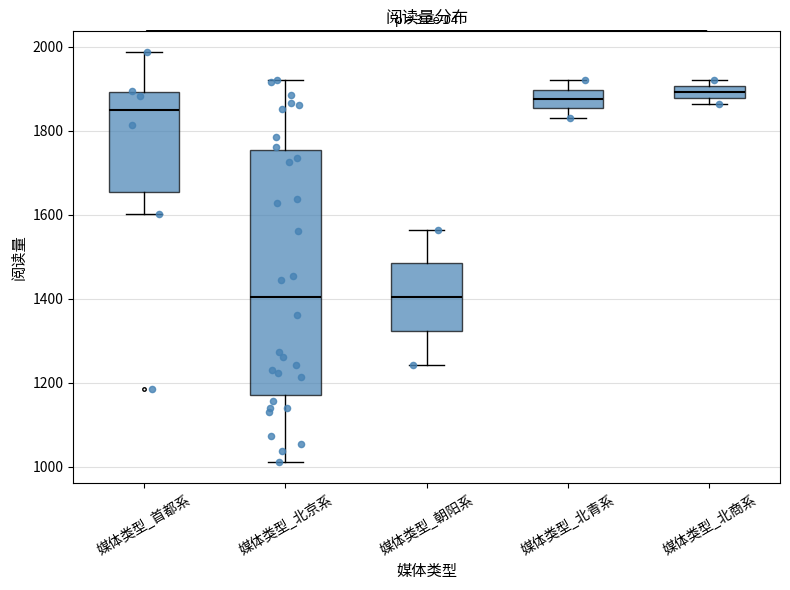

Which box is the tallest, from its lower edge to its upper edge?

媒体类型_北京系